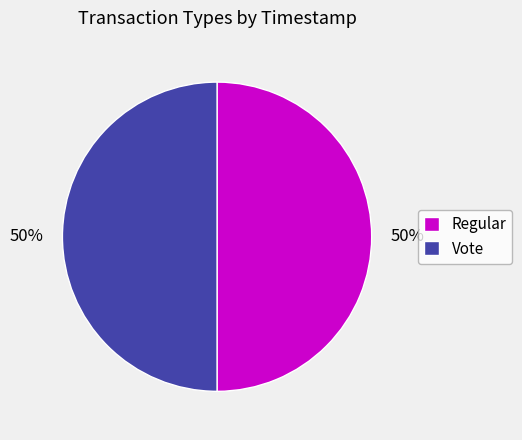

What percentage is the Vote slice, to the nearest percent?

50%